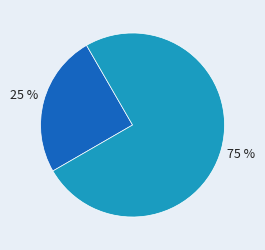

To the nearest percent, what is the average slice percentage?

50%